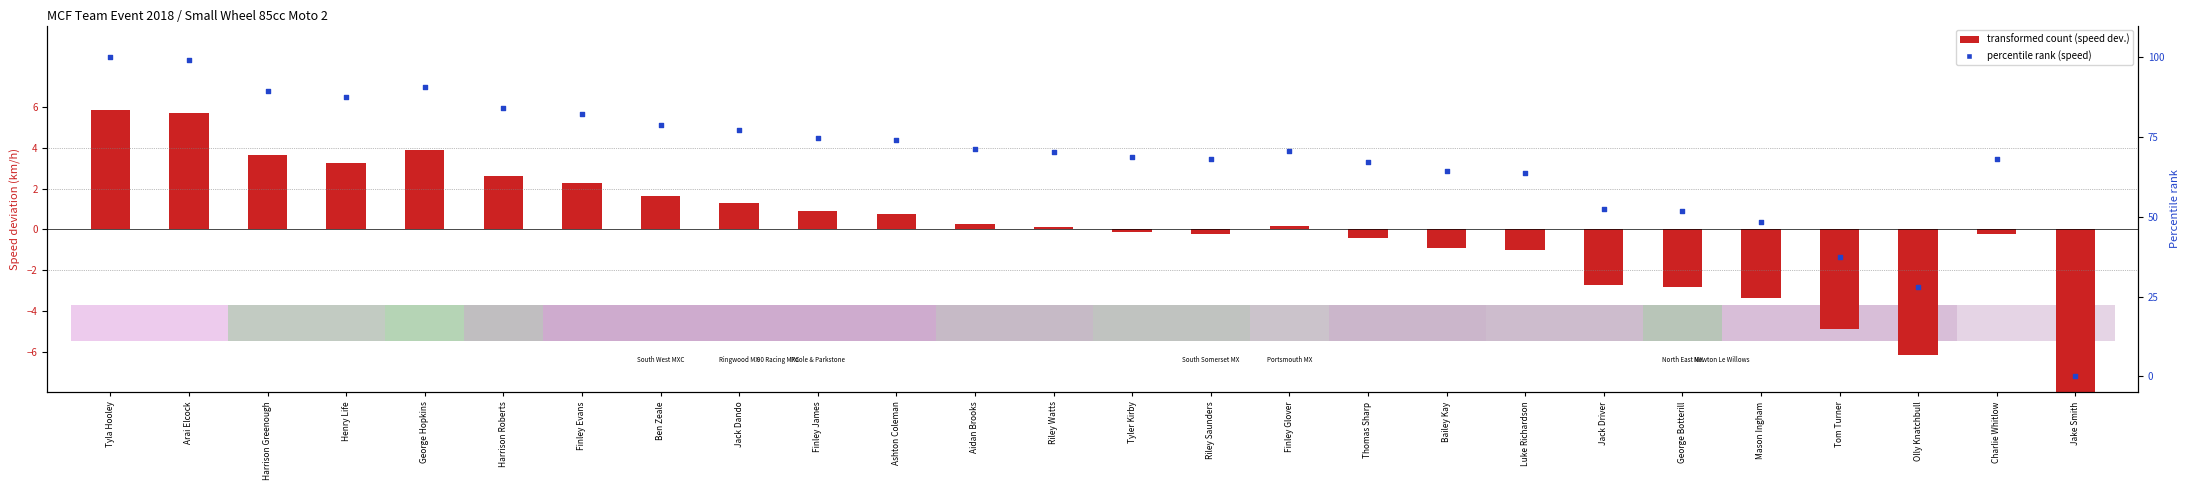

At which category is the sum across all series the highest?

Tyla Hooley